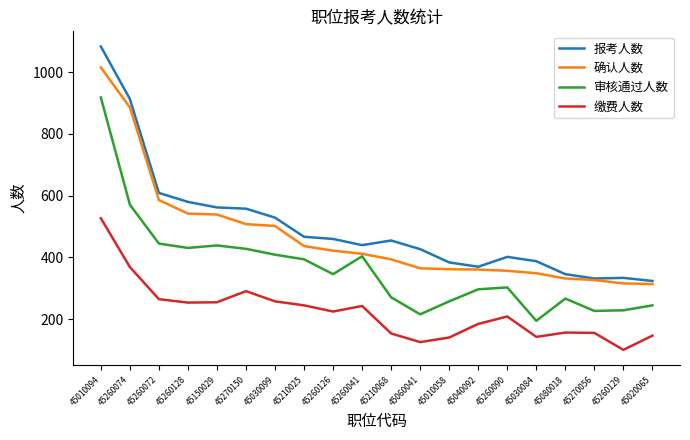

What is the spread (max minus min) of values at 45080018?

189